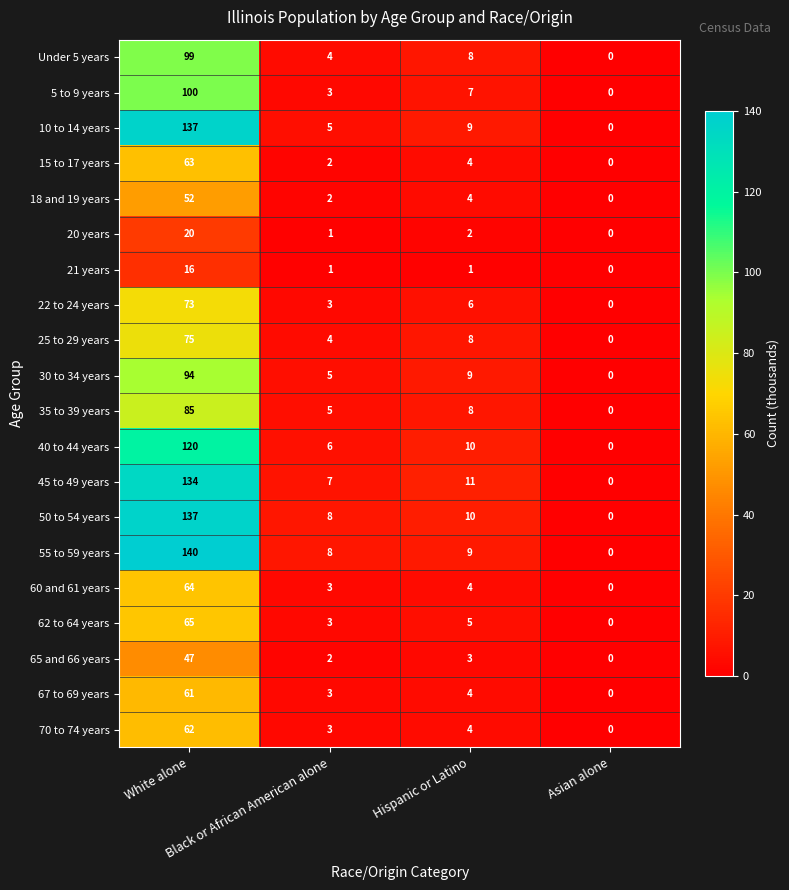

Which series has the largest total across all categories?

55 to 59 years